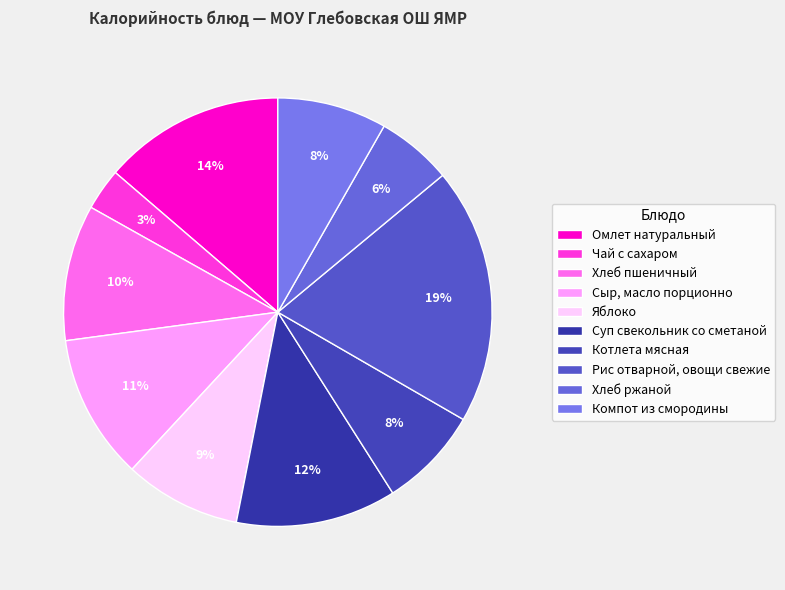

The Хлеб ржаной slice represents 1% of the pie. True or false?

False